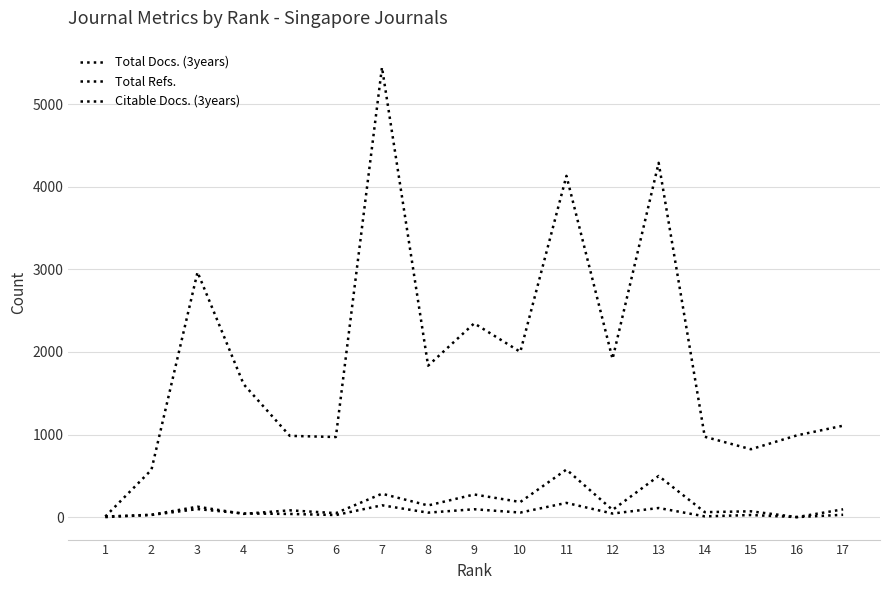

At which label does Total Refs. reach its peak?

7